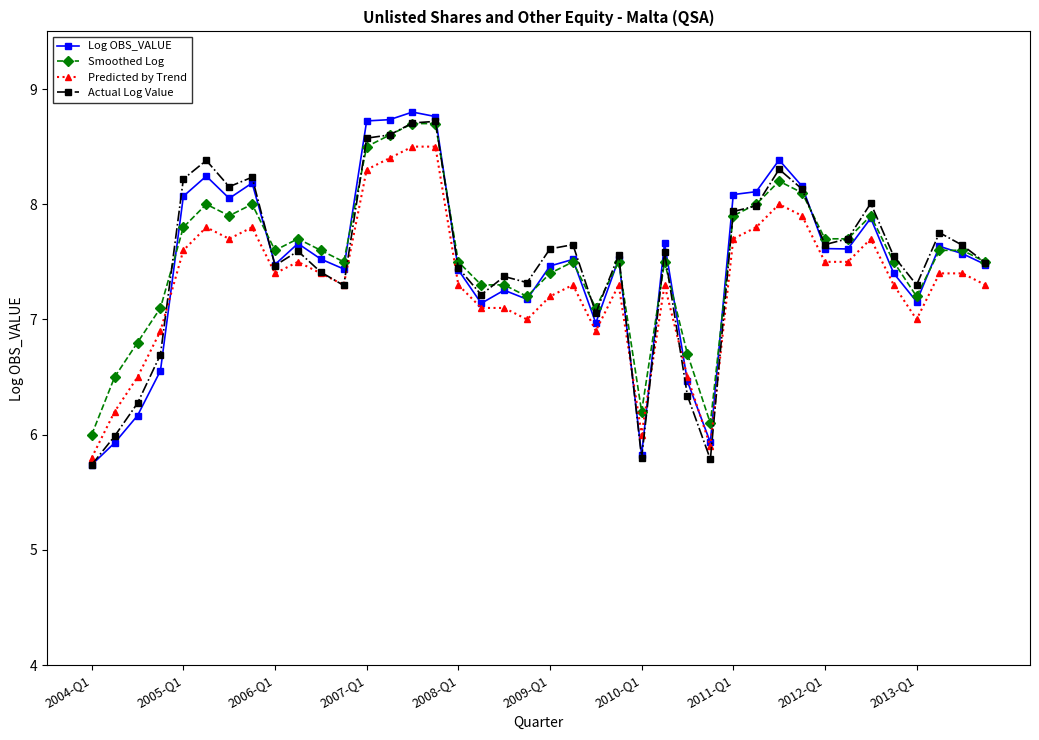

True or false: Smoothed Log has more than 0 points higher than both neighbors.

True